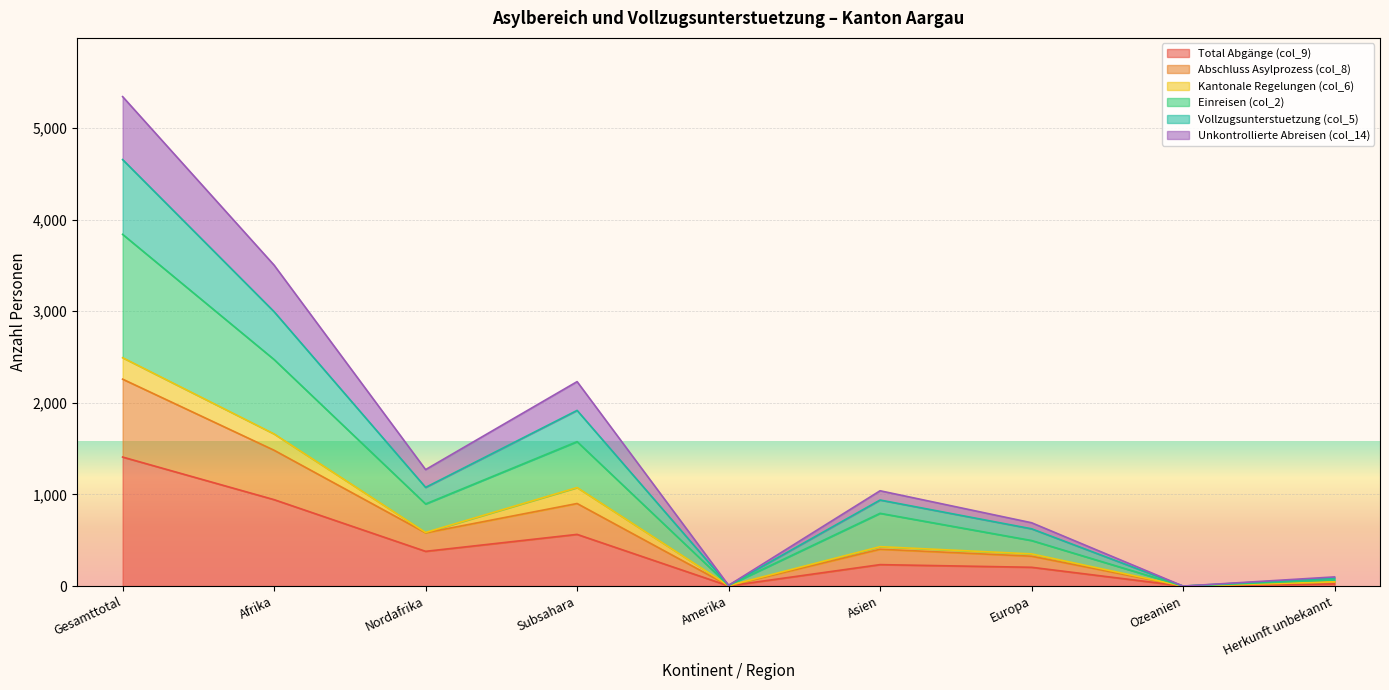

True or false: Einreisen (col_2) and Abschluss Asylprozess (col_8) cross at least once.

False